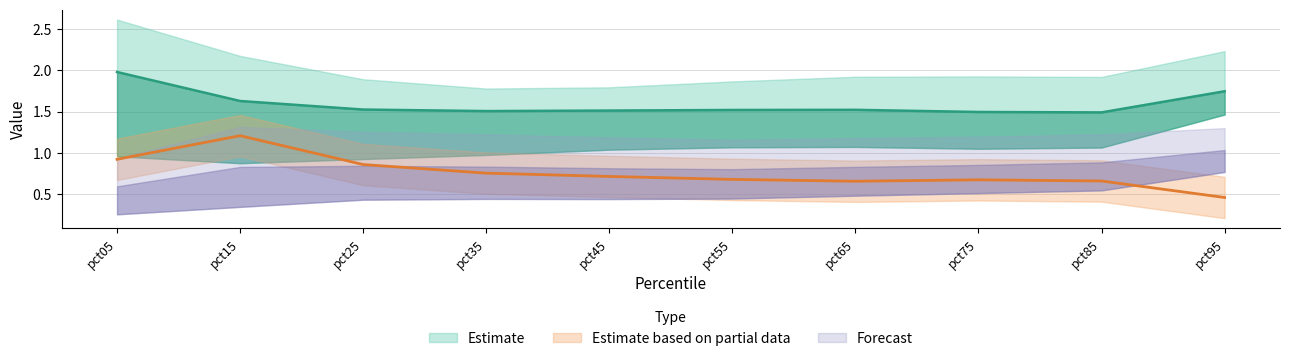

In Oct, how many points are lower than both neighbors (excluding endpoints)?

1